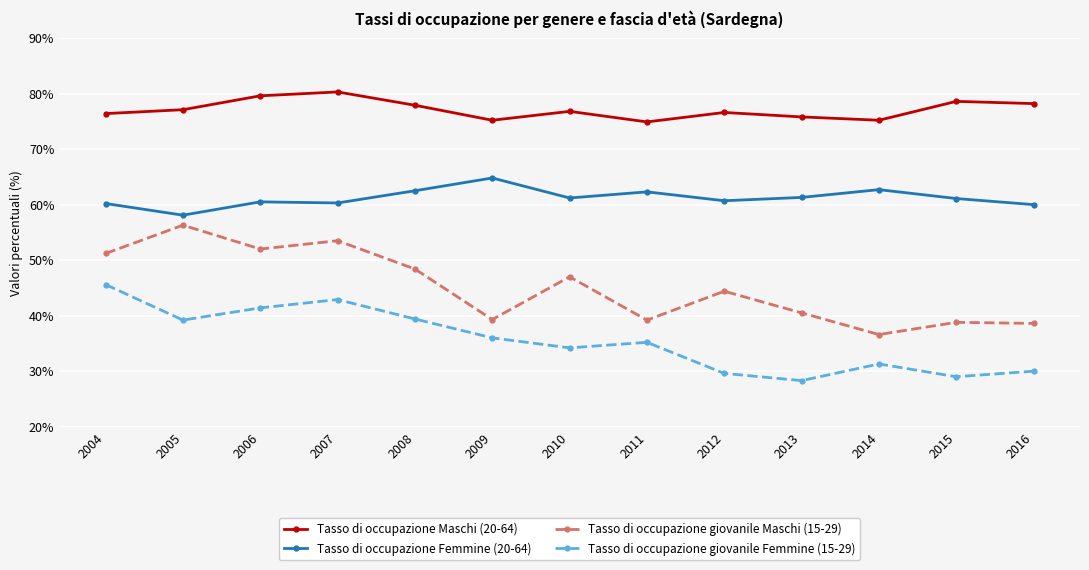

True or false: Tasso di occupazione giovanile Femmine (15-29) and Tasso di occupazione Maschi (20-64) intersect in this chart.

False